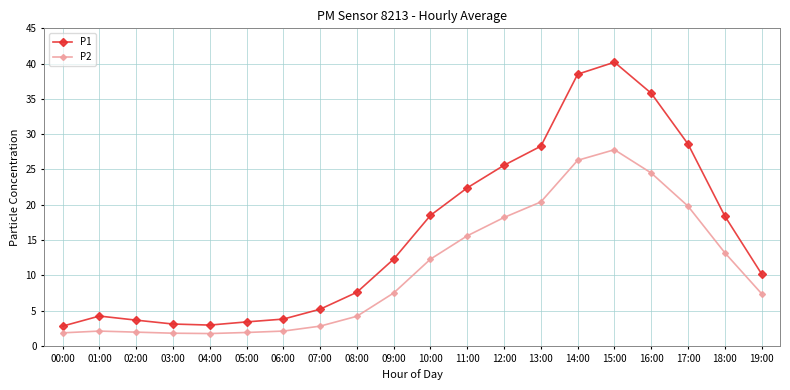

Is it true that P1 equals 18.4 at 18:00?

True